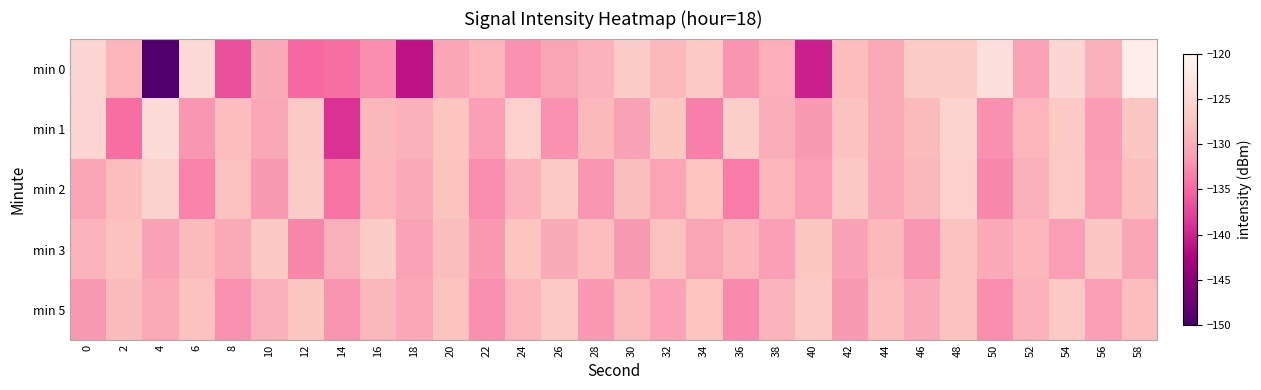

At 58, list the series in order from smallest to largest.

min 3, min 5, min 2, min 1, min 0